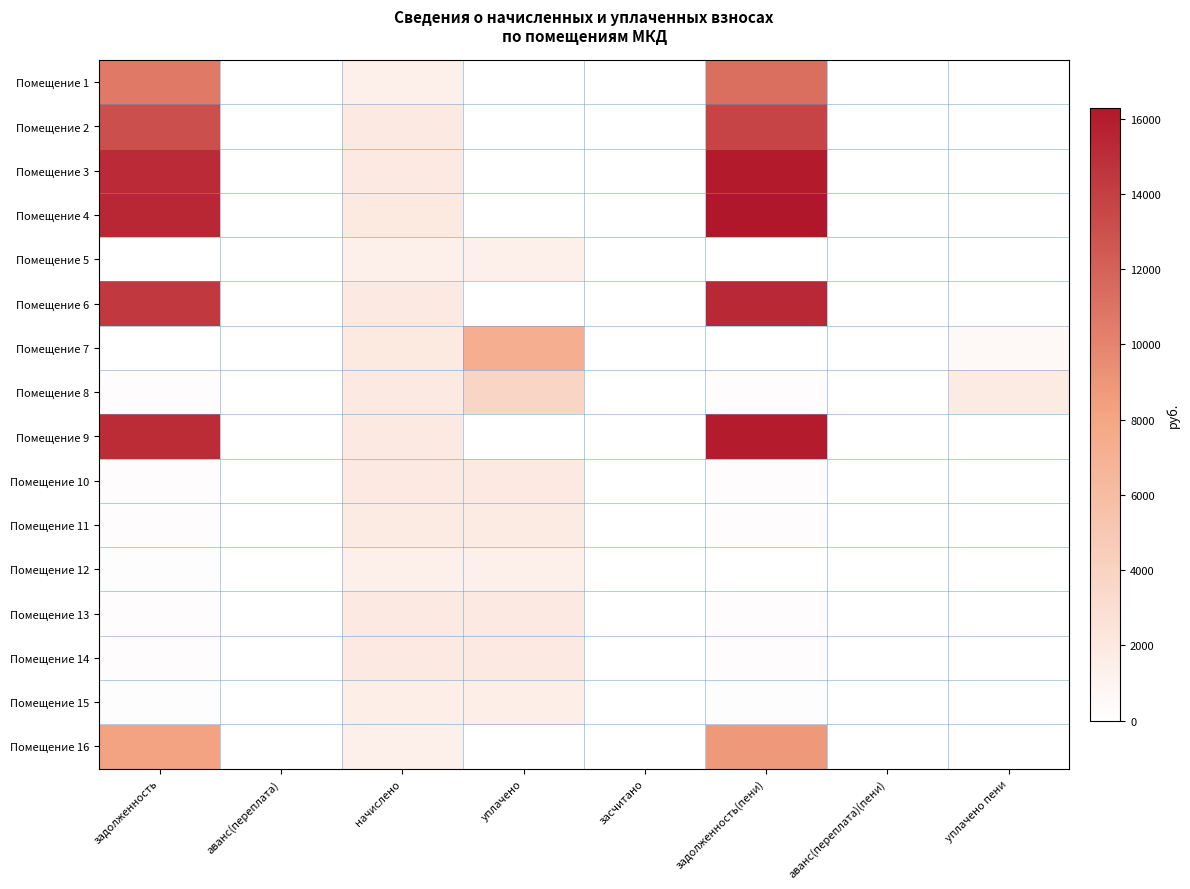

List the series in order of their peak value, highest first.

Помещение 4, Помещение 3, Помещение 9, Помещение 6, Помещение 2, Помещение 1, Помещение 16, Помещение 7, Помещение 8, Помещение 10, Помещение 14, Помещение 13, Помещение 11, Помещение 15, Помещение 5, Помещение 12